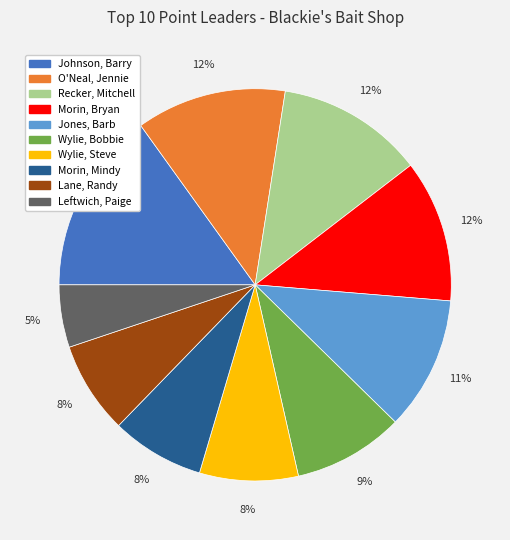

To the nearest percent, what is the average slice percentage?

10%